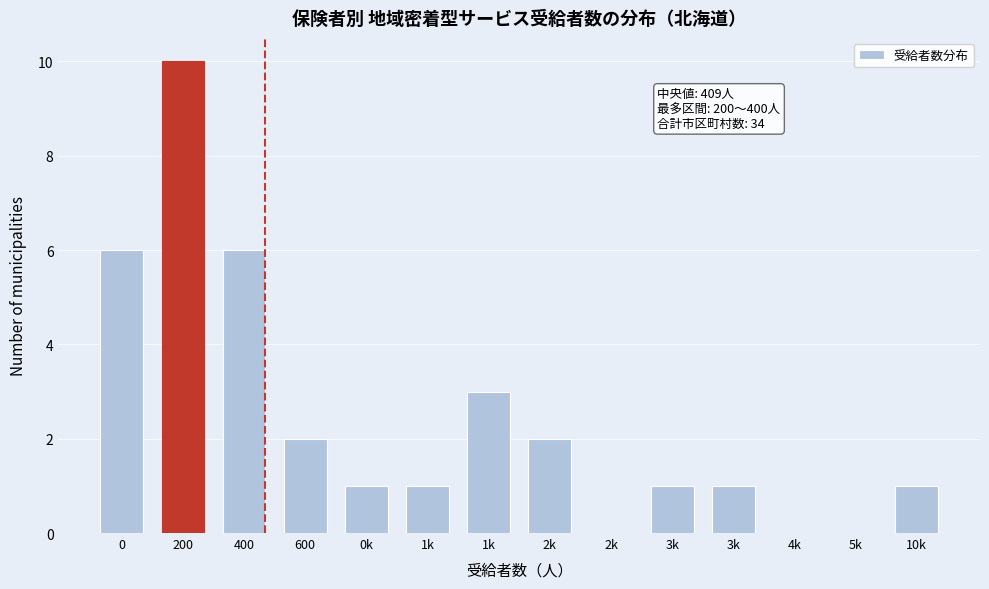

Are the bars horizontal?

No